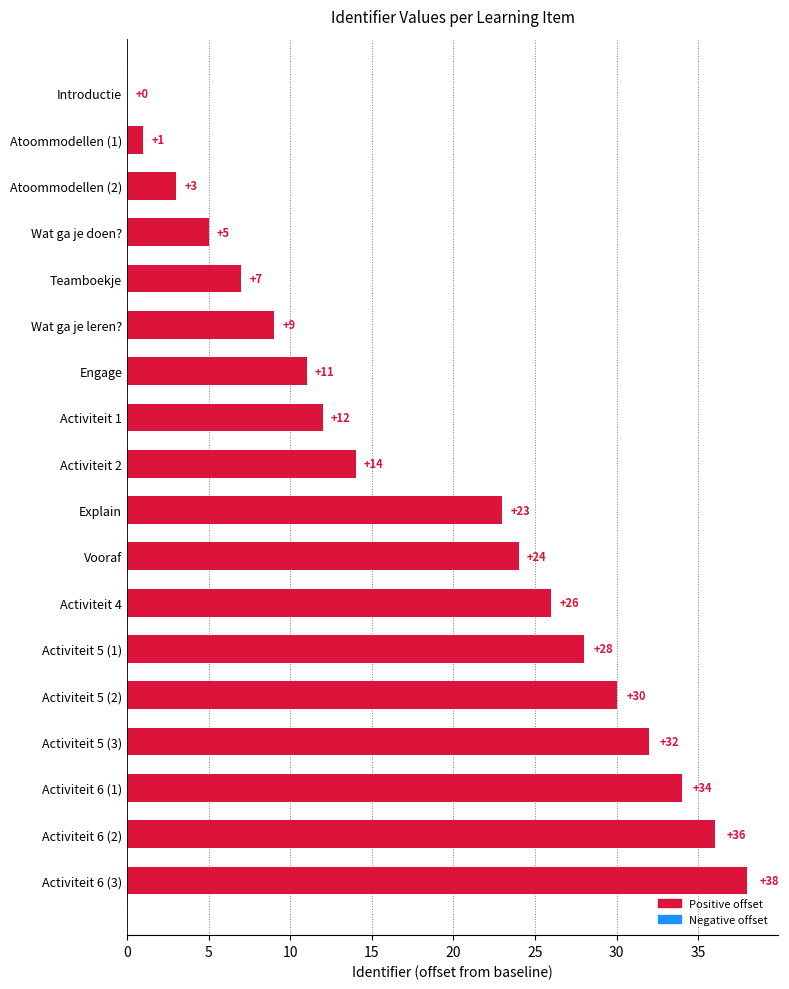

Where is the data nearest to the value 19?

Explain